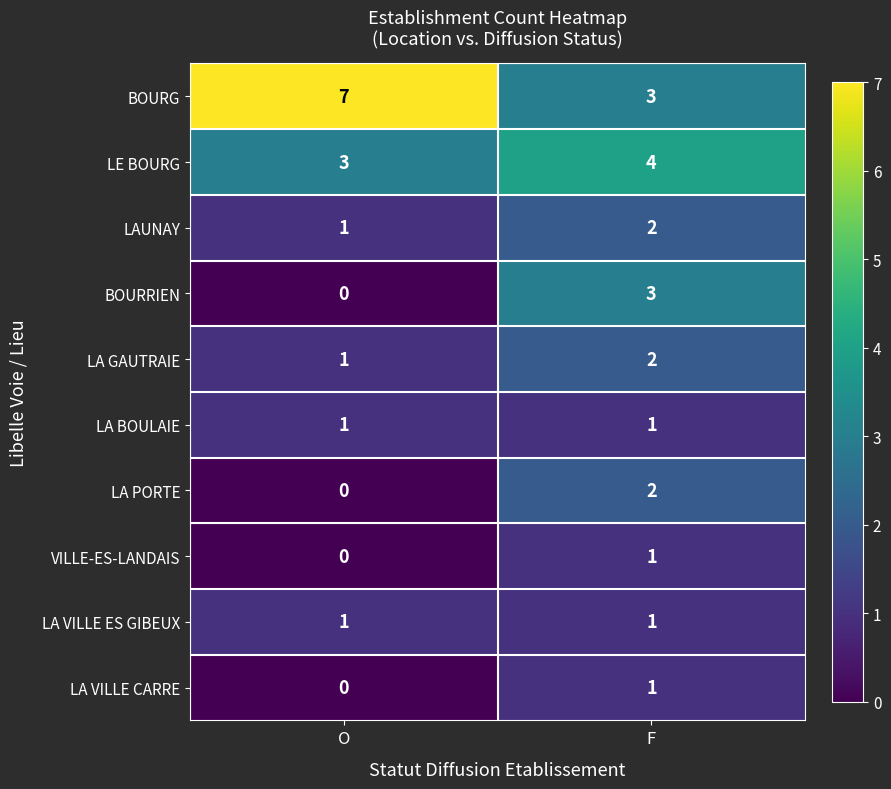

What is the average value of the LE BOURG series?

4